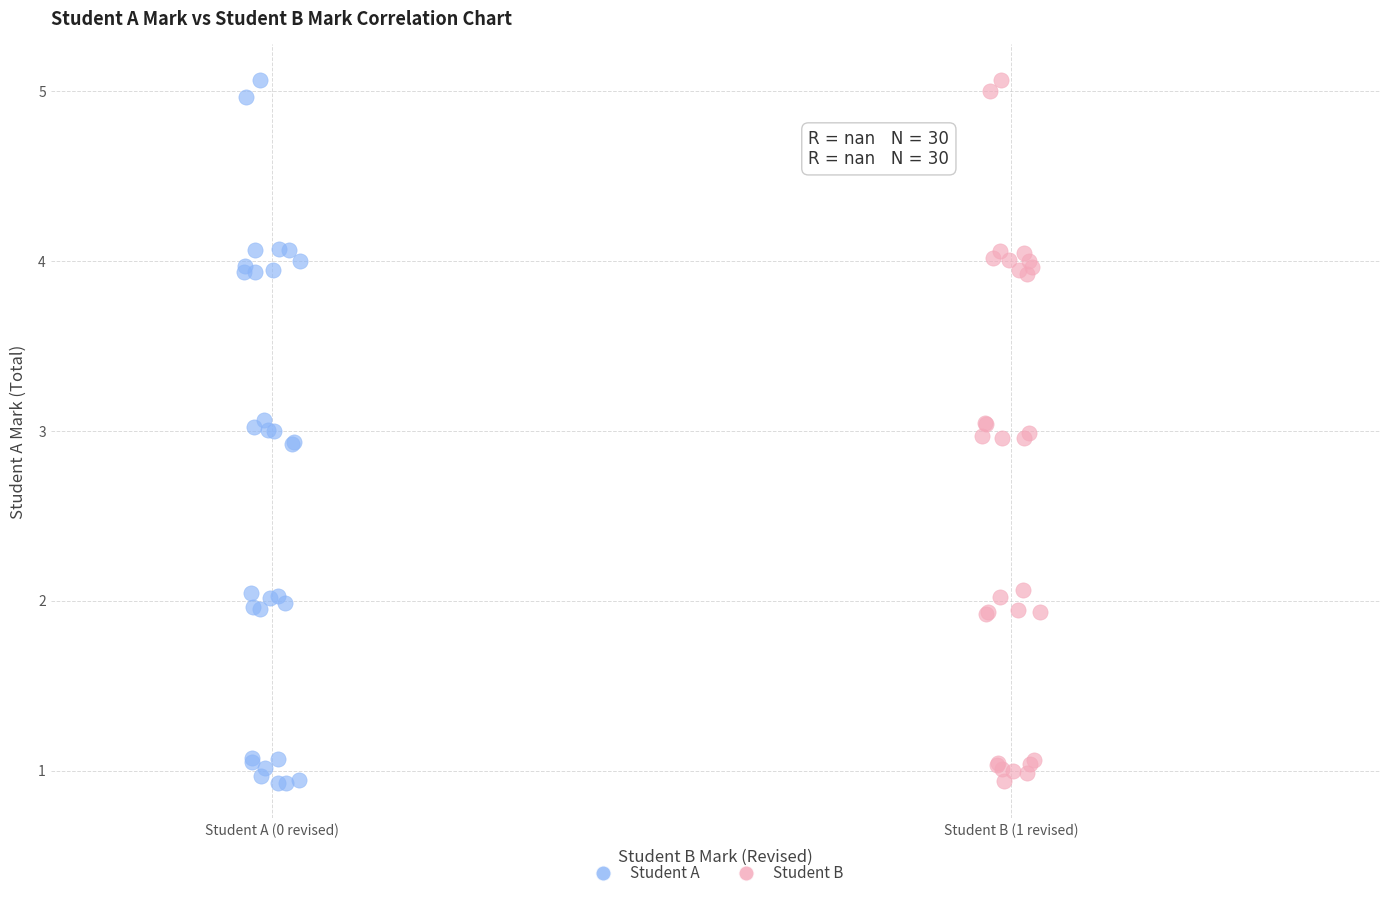

What are all the series names shown in the legend?

Student A, Student B